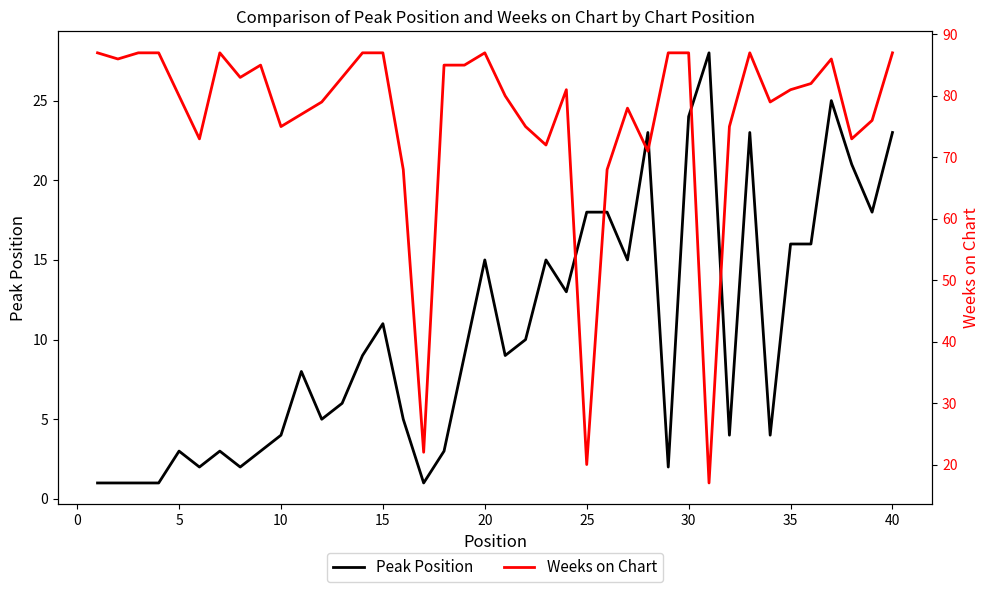

What is the maximum value for Peak Position?

28